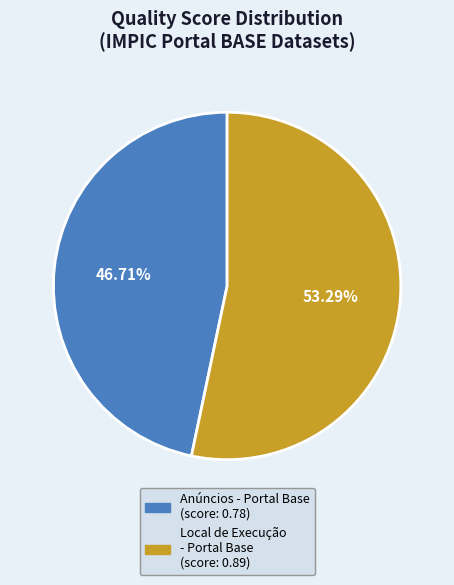

Does any single category account for the majority?

Yes